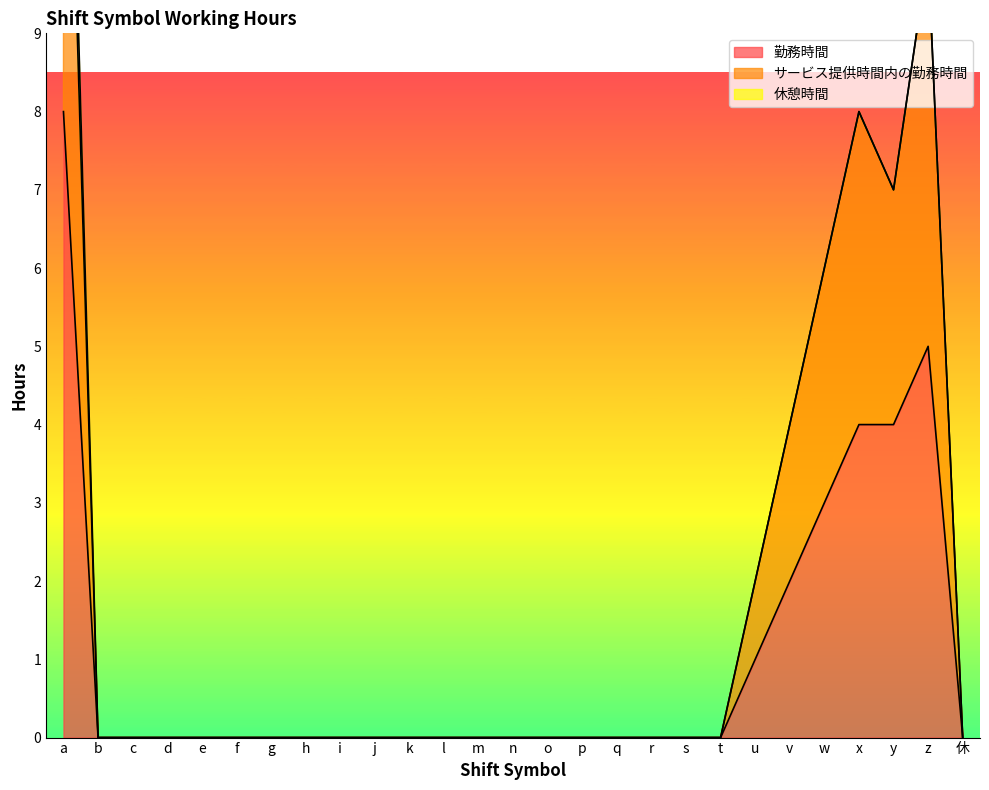

True or false: サービス提供時間内の勤務時間 and 勤務時間 intersect in this chart.

False